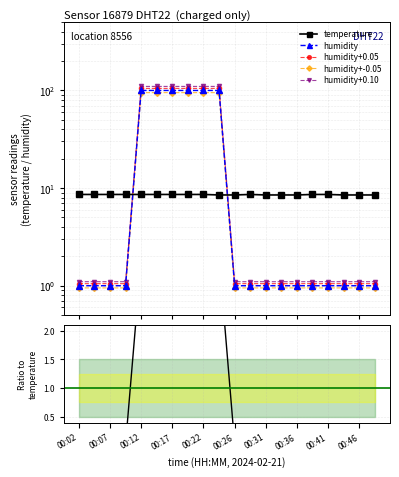

True or false: humidity+0.10 and humidity+0.05 intersect in this chart.

False